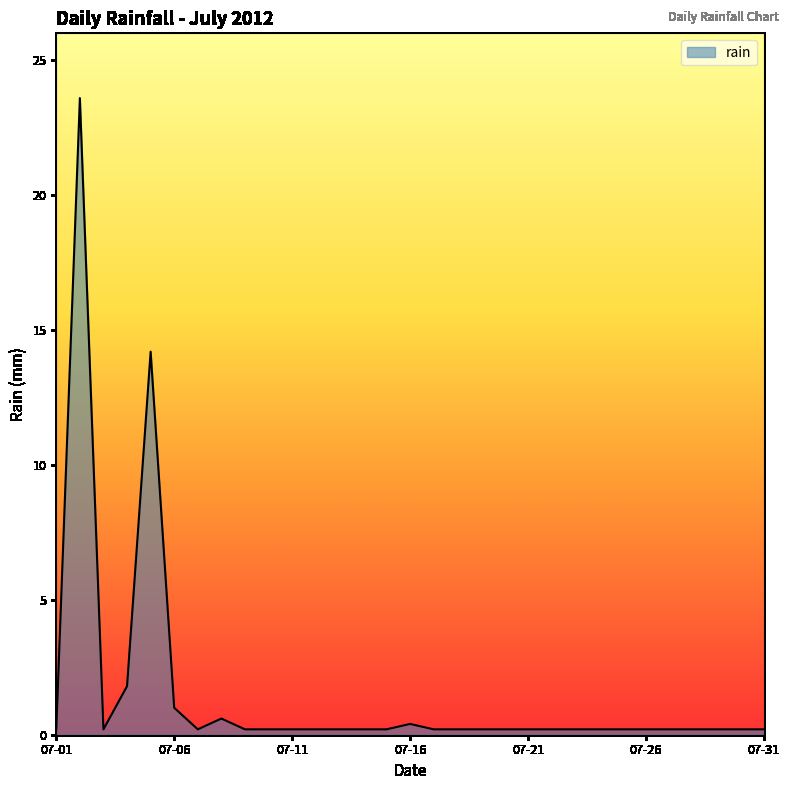

What is the smallest value displayed?

0.2